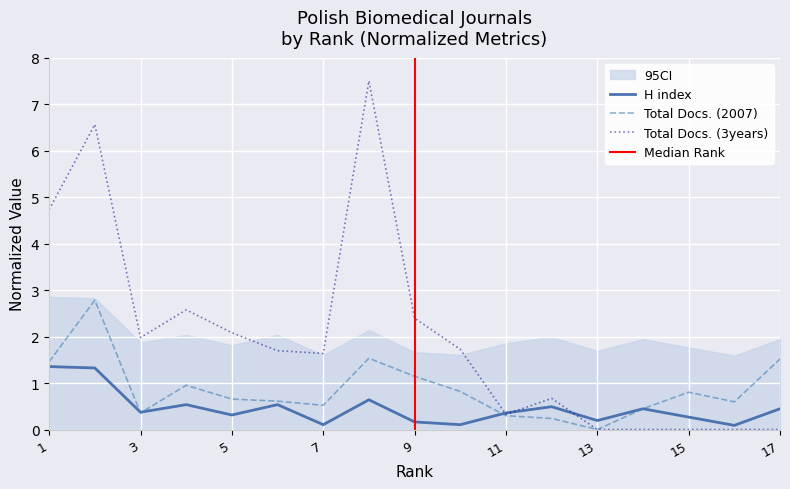

What is the value of the Total Docs. (3years) point at the 6th from the left?

1.7